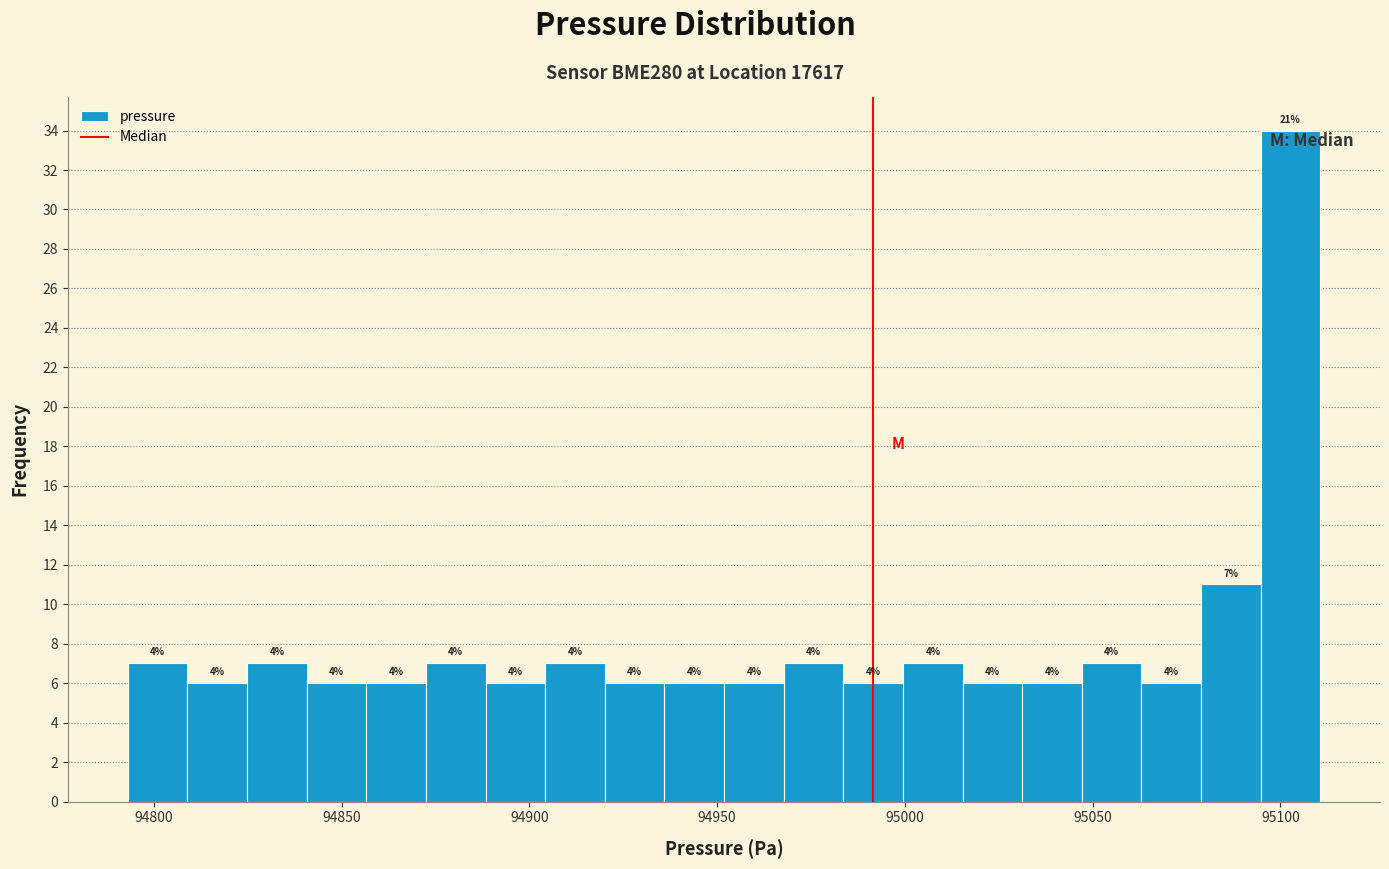

Around what value on the x-axis is the tallest bar? Give the approximate position of its centre, as read against the axis.

95105